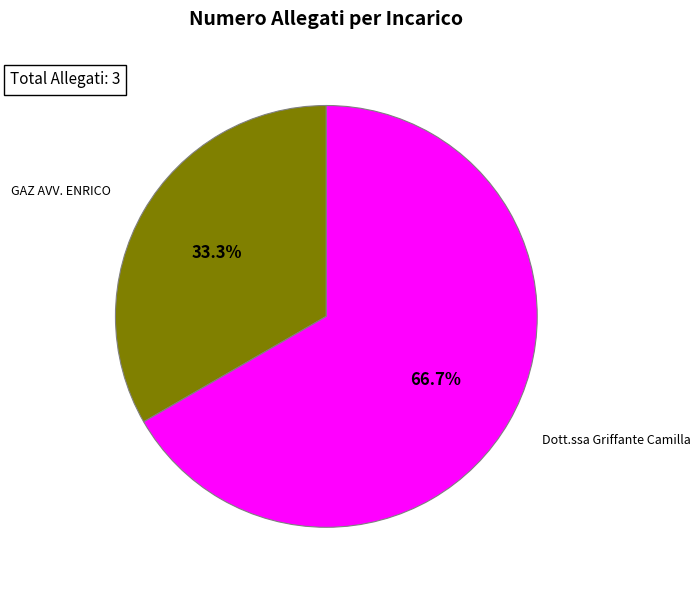

To the nearest percent, what is the difference between the largest and smallest slice percentages?

33%